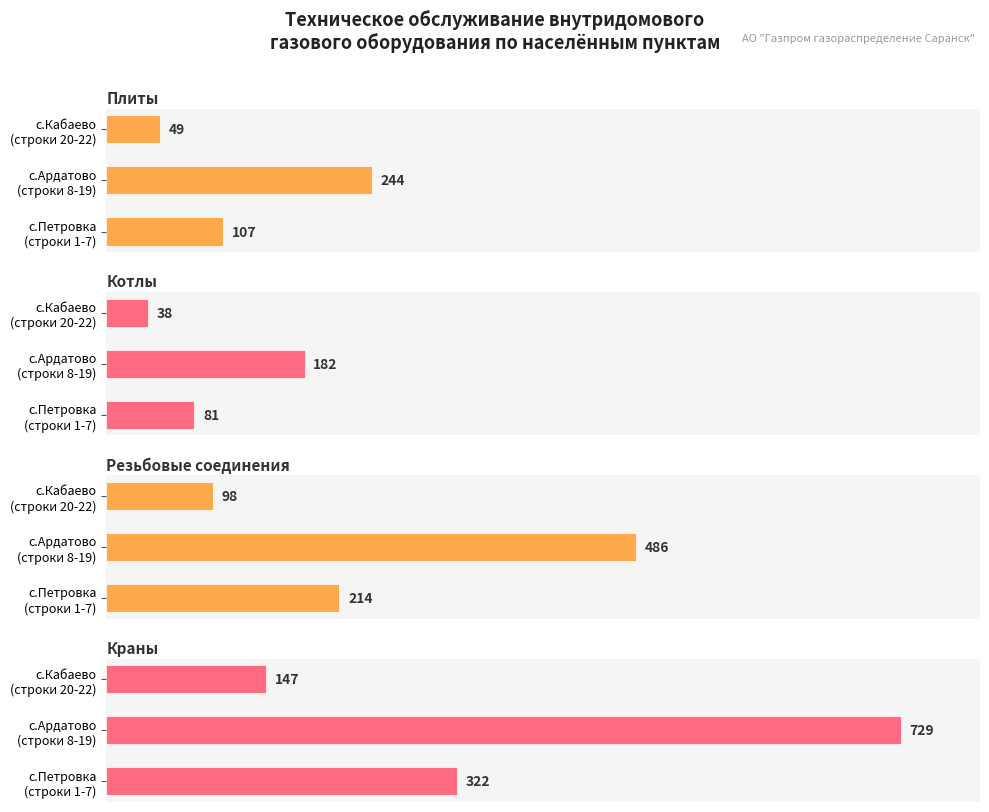

Which series has the largest total across all categories?

Краны